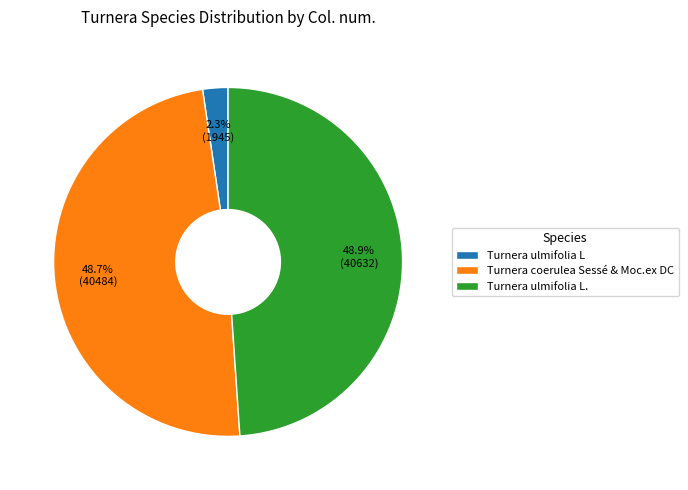

Between Turnera ulmifolia L. and Turnera ulmifolia L, which is larger?

Turnera ulmifolia L.